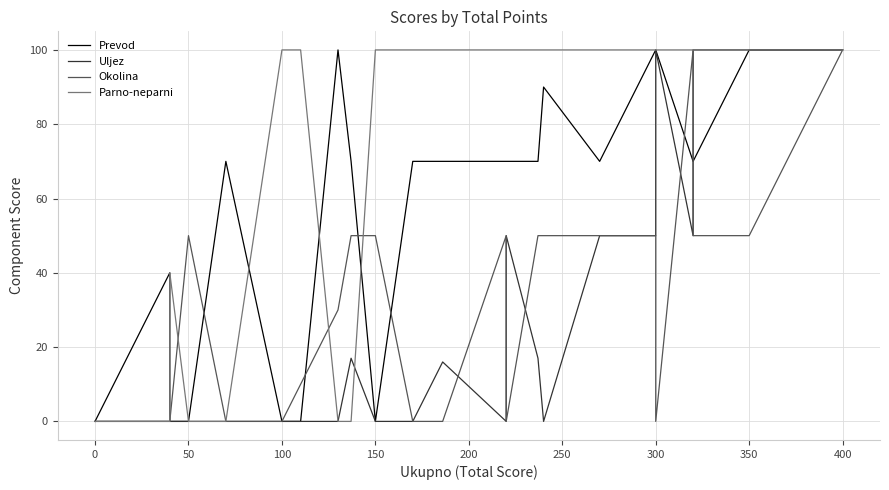

What is the difference between the highest and lowest values at 100?

100